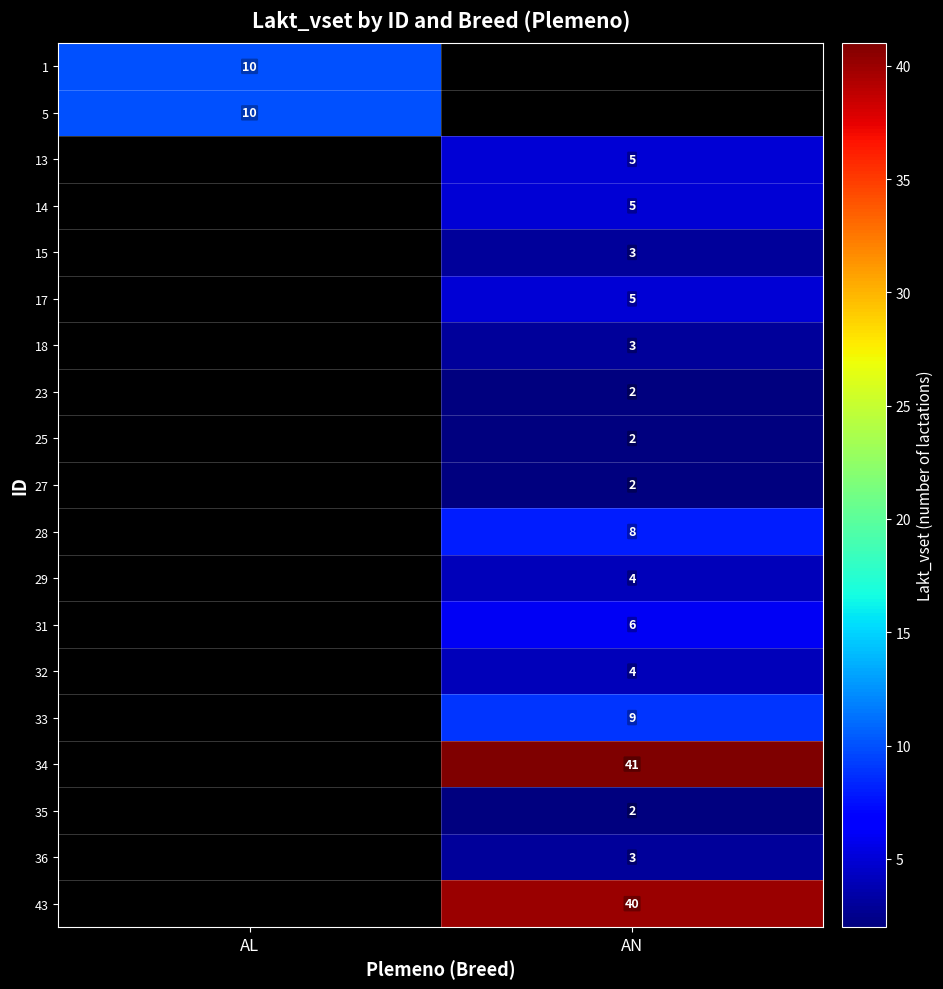

True or false: 25 has a value of 3 at AN.

False